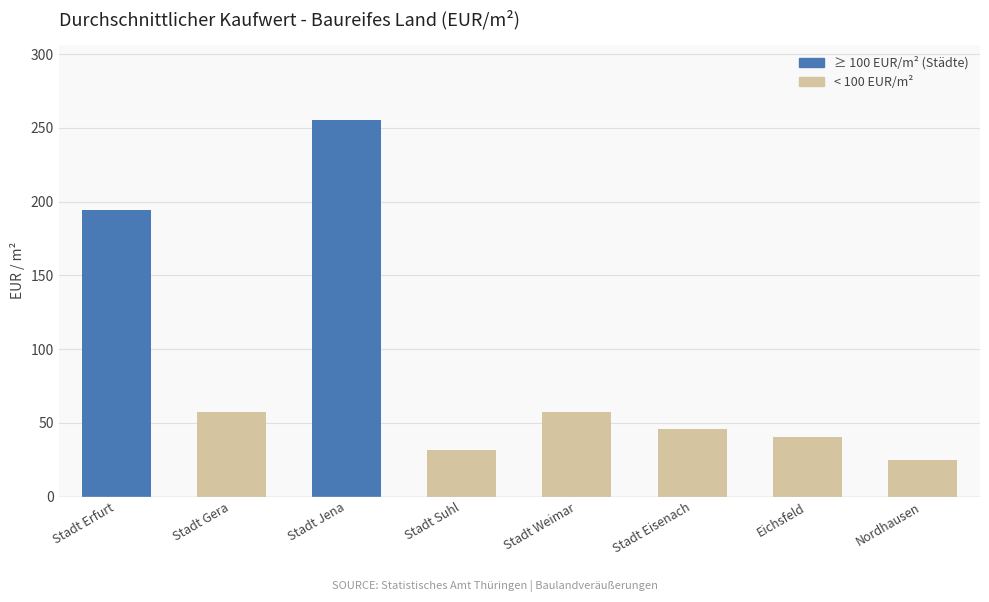

Which category has the highest value across all series?

Stadt Jena